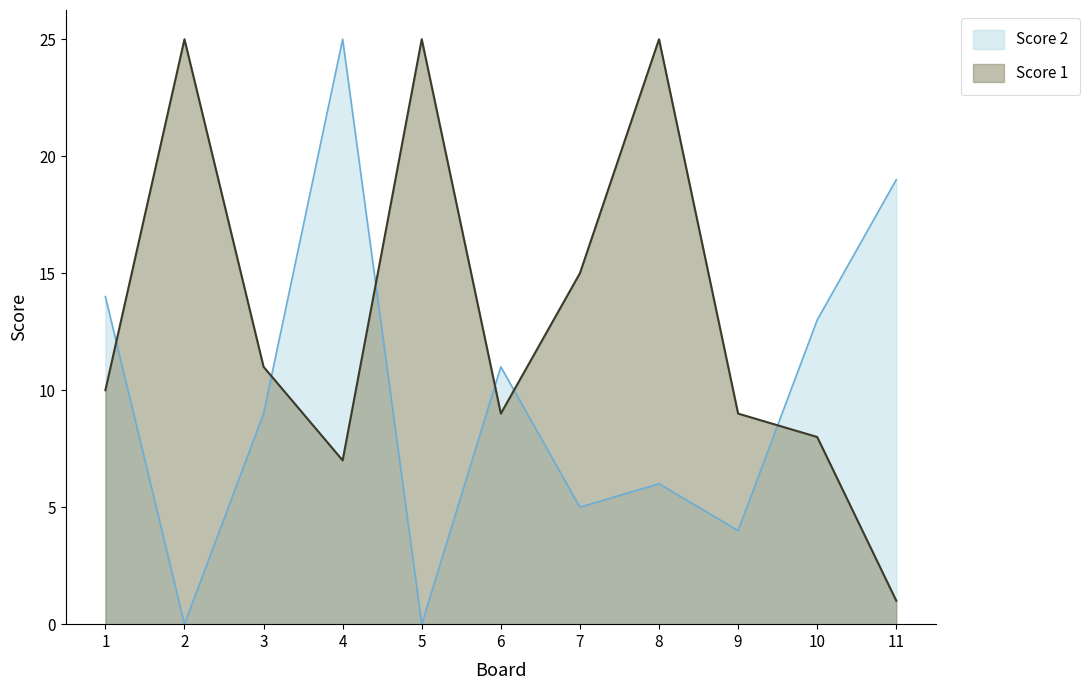

Does the chart have visible grid lines?

No